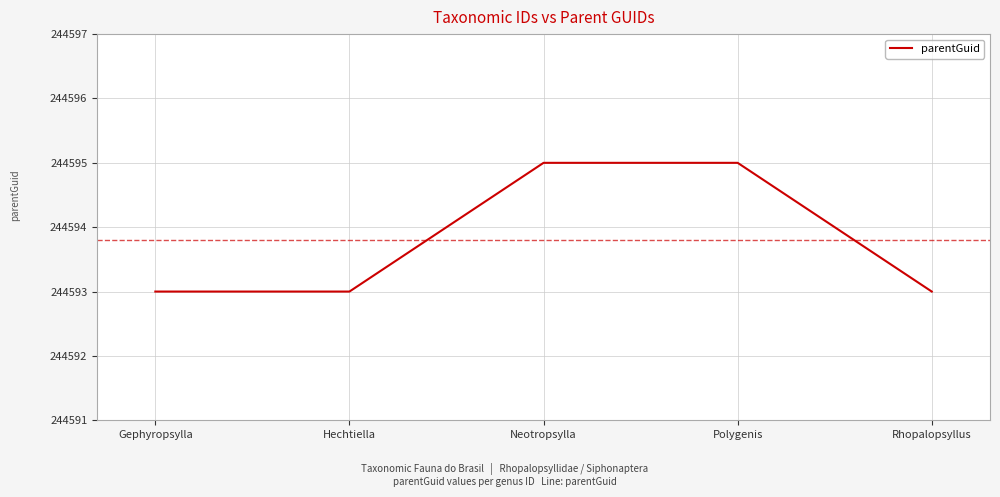

What is the change in value from Gephyropsylla to Neotropsylla?

+2